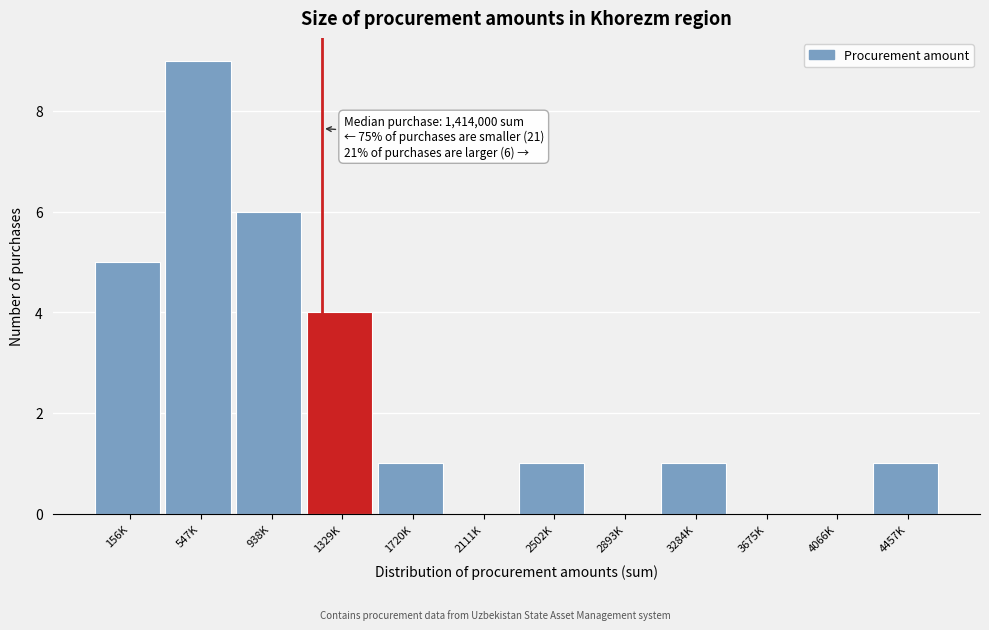

Reading left to right, list all the values displayed in this chart.

156K=5	547K=9	938K=6	1329K=4	1720K=1	2111K=0	2502K=1	2893K=0	3284K=1	3675K=0	4066K=0	4457K=1